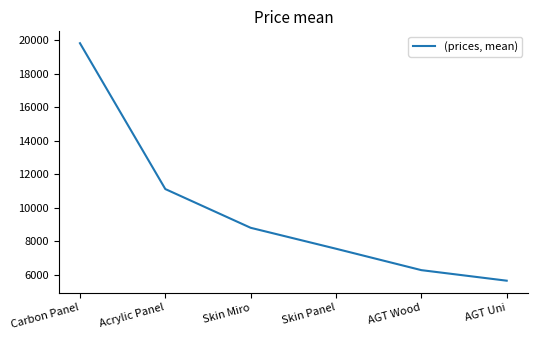

List the labels in order of value, largest first.

Carbon Panel, Acrylic Panel, Skin Miro, Skin Panel, AGT Wood, AGT Uni